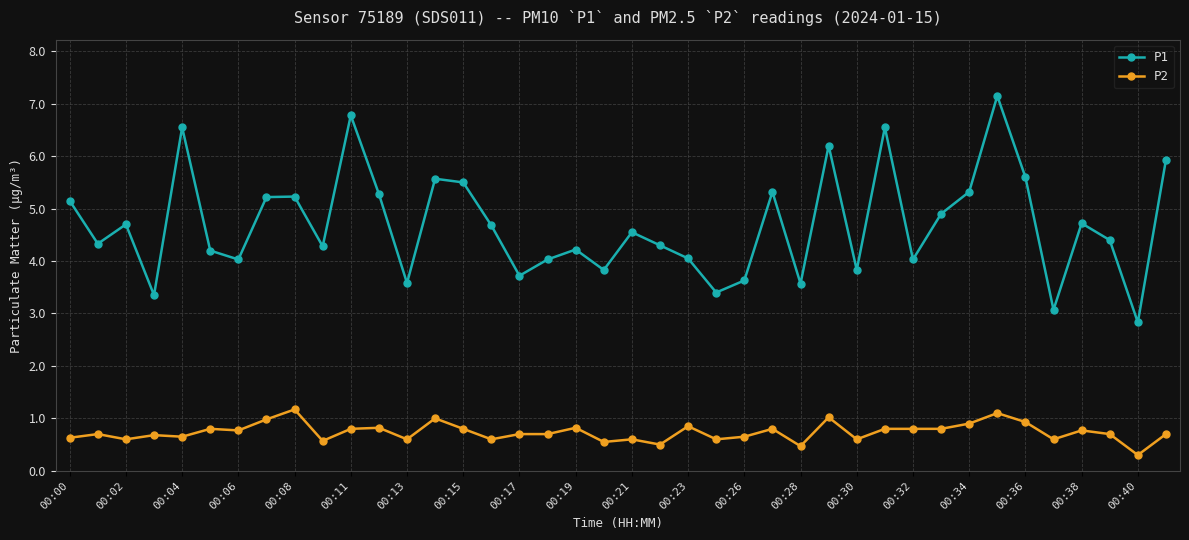

What is the value of the P2 point at the 13th from the left?

0.6